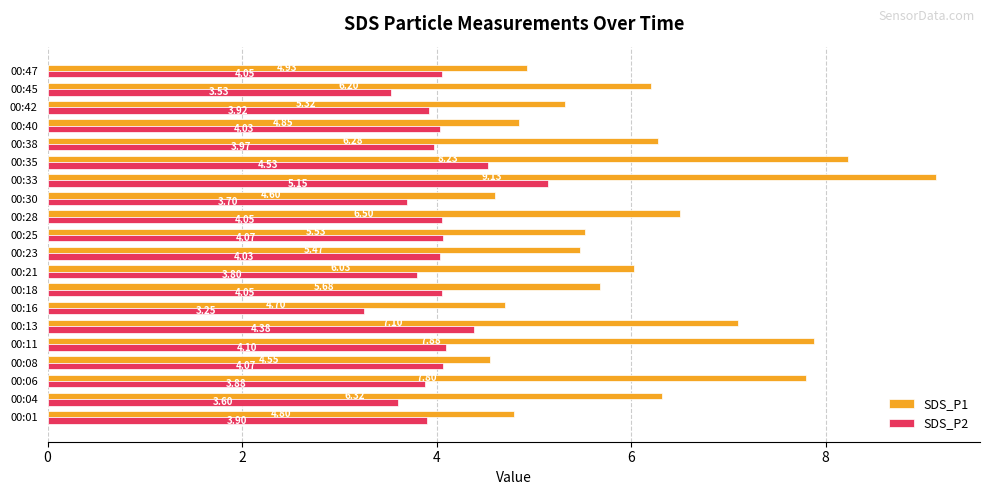

Which series changed the most between 00:04 and 00:38?

SDS_P2